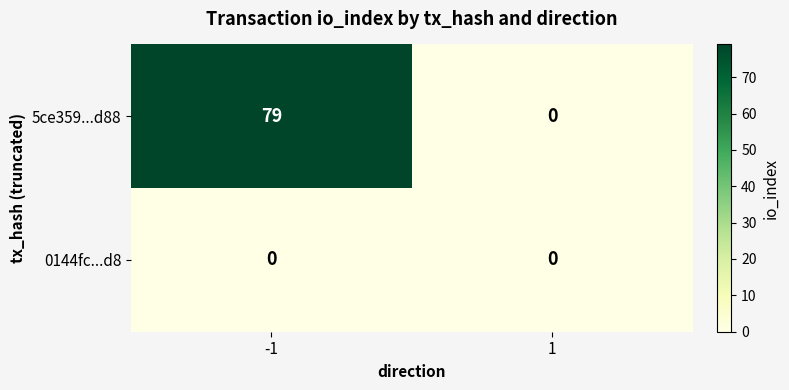

The value of 5ce359...d88 at -1 is 43. True or false?

False